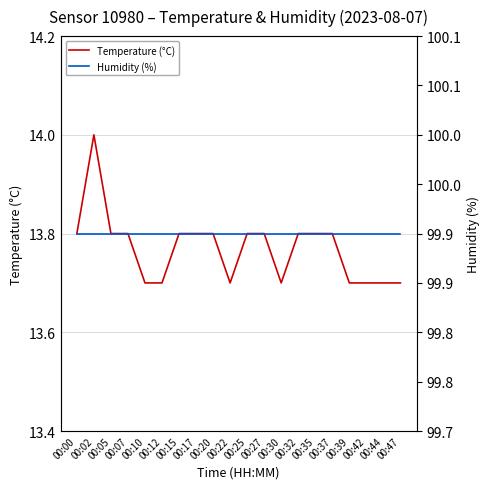

What is the approximate value of Humidity (%) at 00:42?

99.9